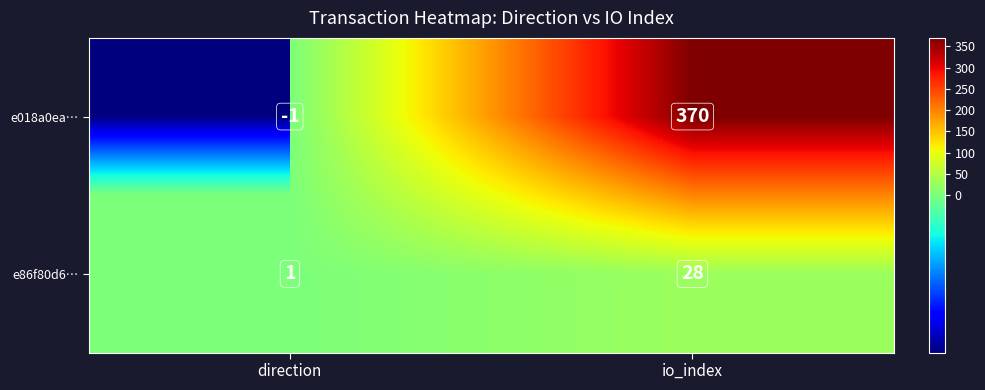

Is it true that e86f80d6… equals 1 at direction?

True